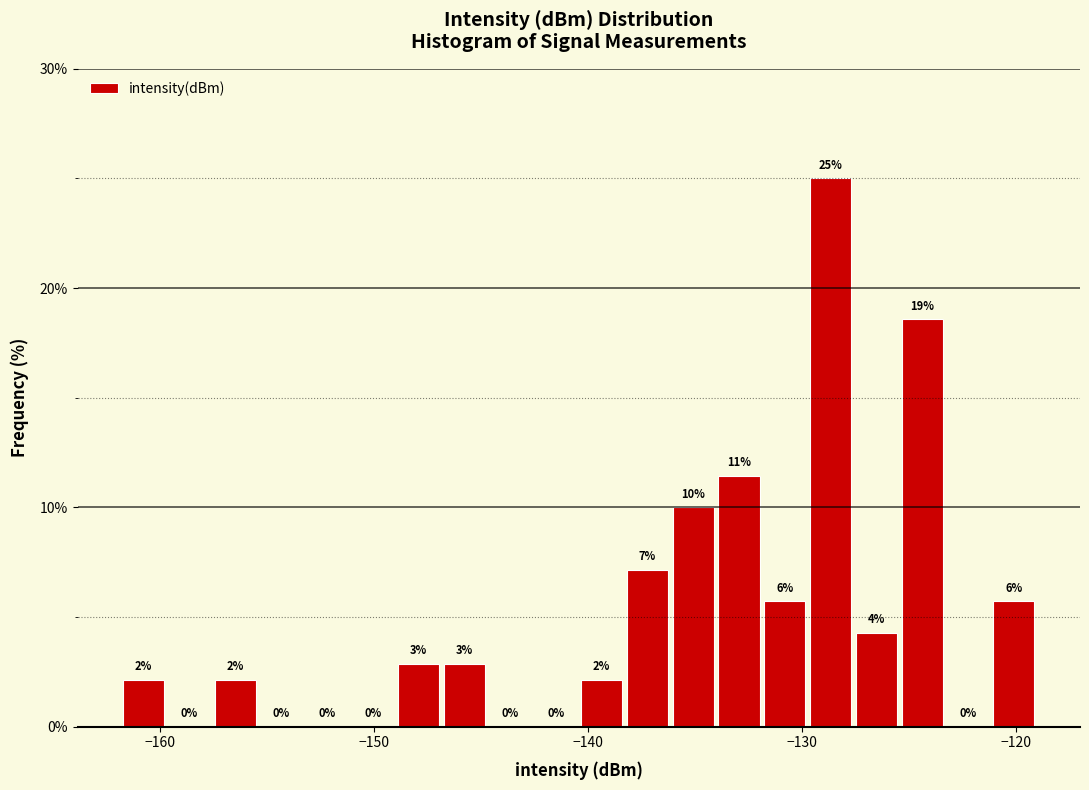

Around what value on the x-axis is the tallest bar? Give the approximate position of its centre, as read against the axis.

-129